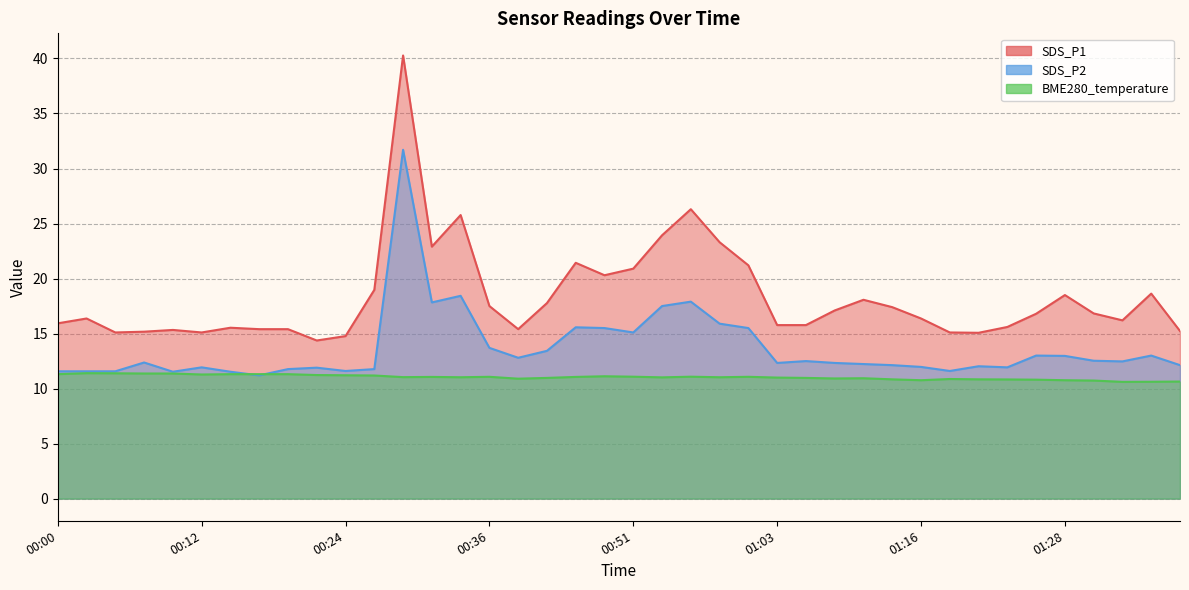

What are all the series names shown in the legend?

SDS_P1, SDS_P2, BME280_temperature